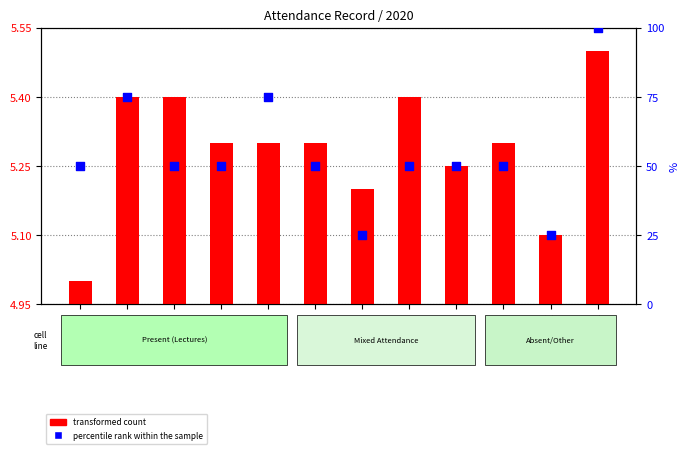

Is the value of transformed count at RUCHIKA greater than the value of percentile rank within the sample at PRERNA?

No